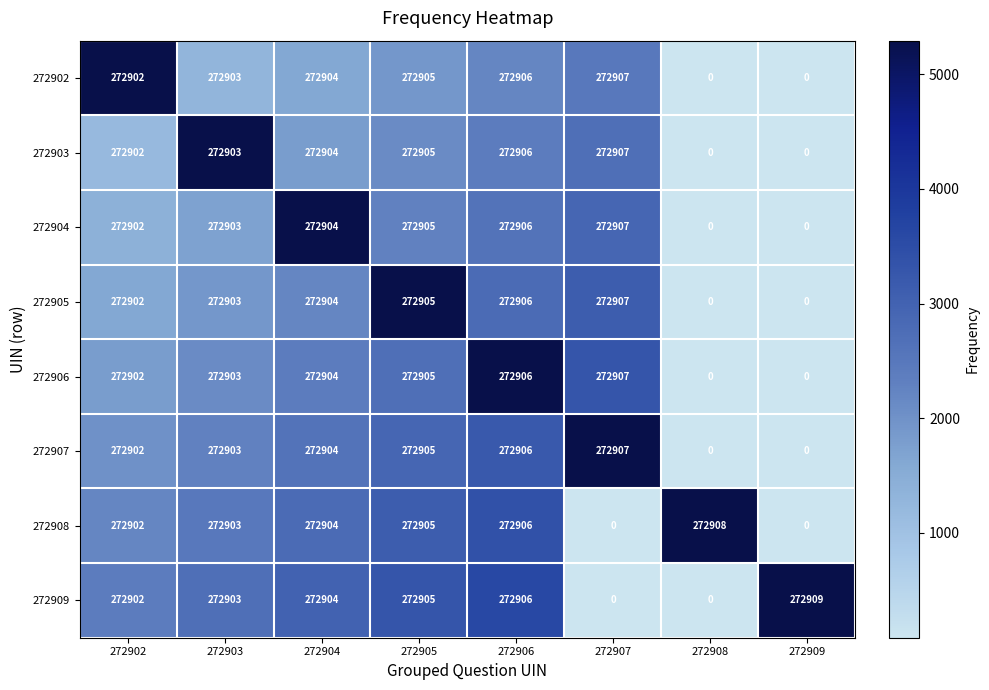

What is the average value of the 272905 series?

204678